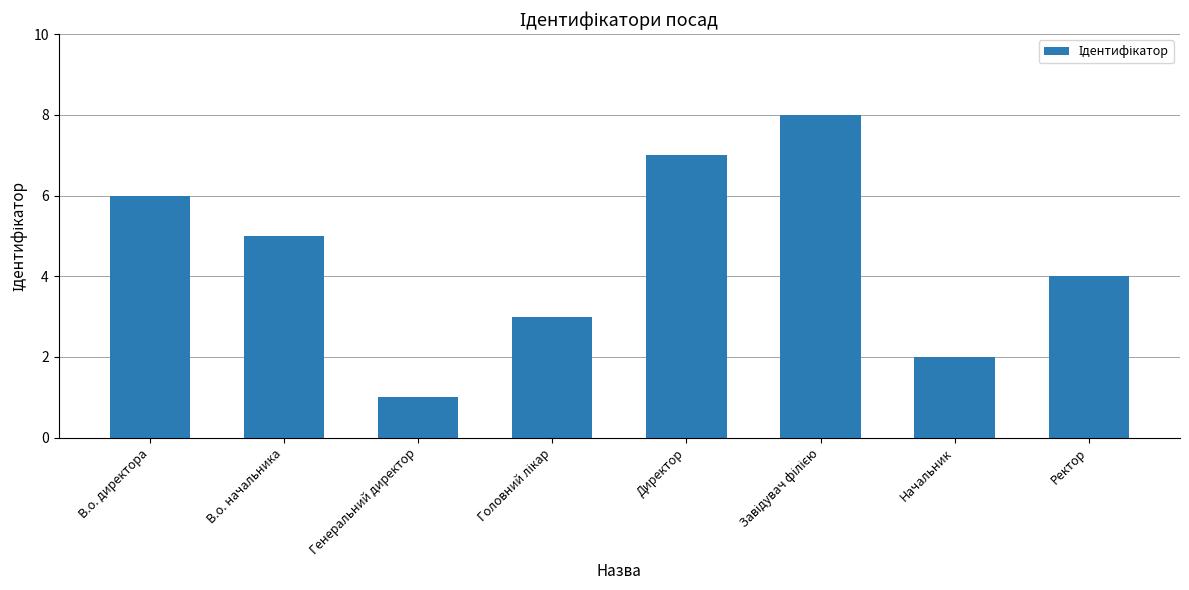

Reading right to left, what are all the values shown in this chart?

4	2	8	7	3	1	5	6